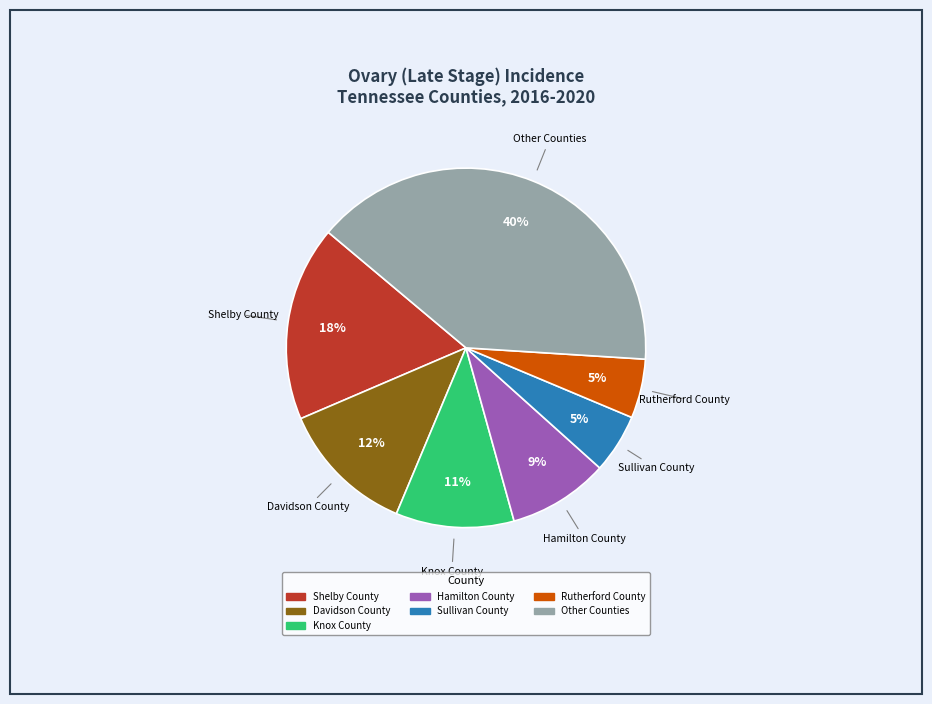

To the nearest percent, what is the difference between the largest and smallest slice percentages?

35%